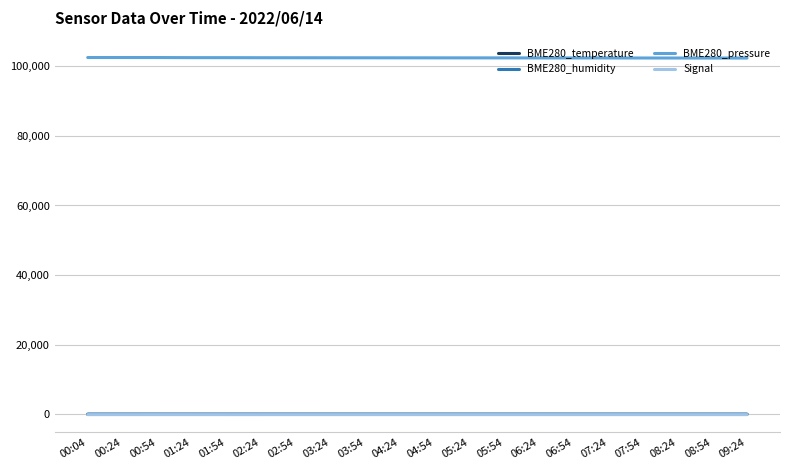

Is the value of BME280_pressure at 06:24 greater than the value of BME280_temperature at 08:24?

Yes